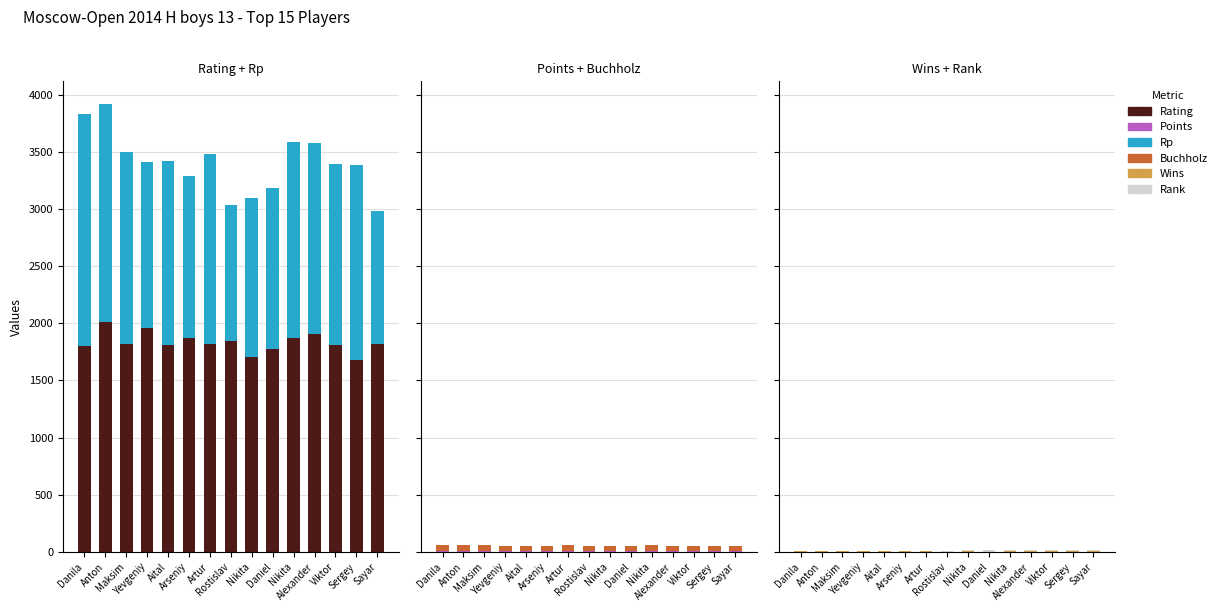

What is the spread (max minus min) of values at Sayar?

1811.0